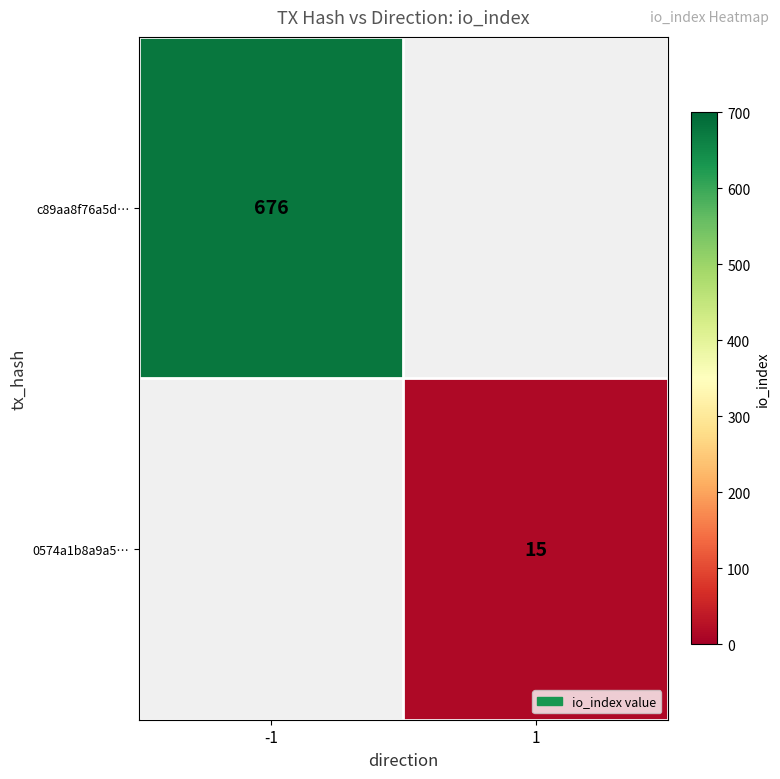

Which category has the lowest value across all series?

1